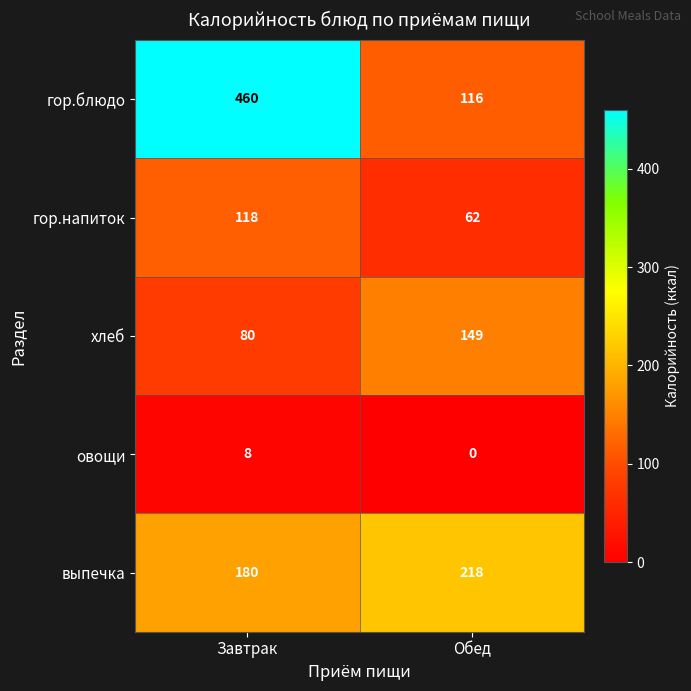

Count the number of categories in the chart.

2